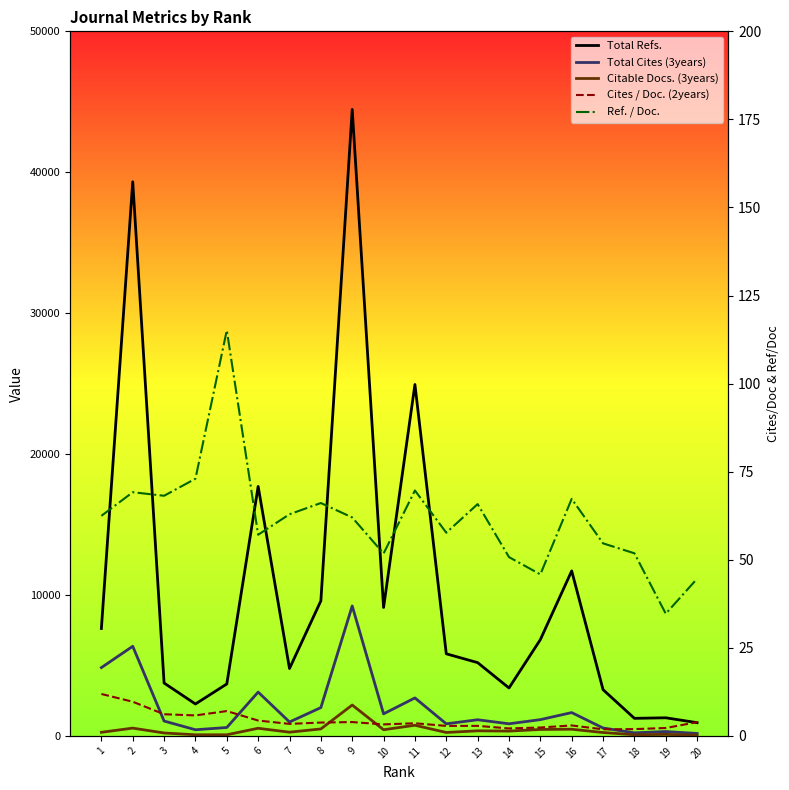

Which has a higher value, 11 or 18?

11